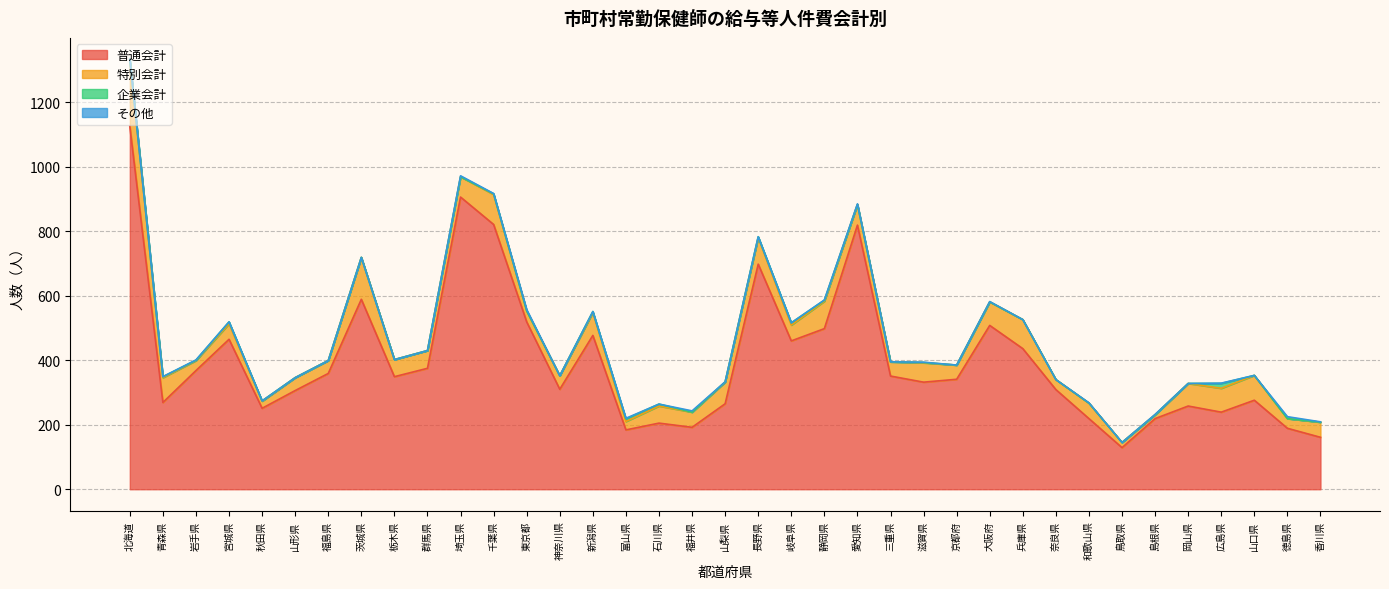

List the series in order of their peak value, lowest first.

その他, 企業会計, 特別会計, 普通会計